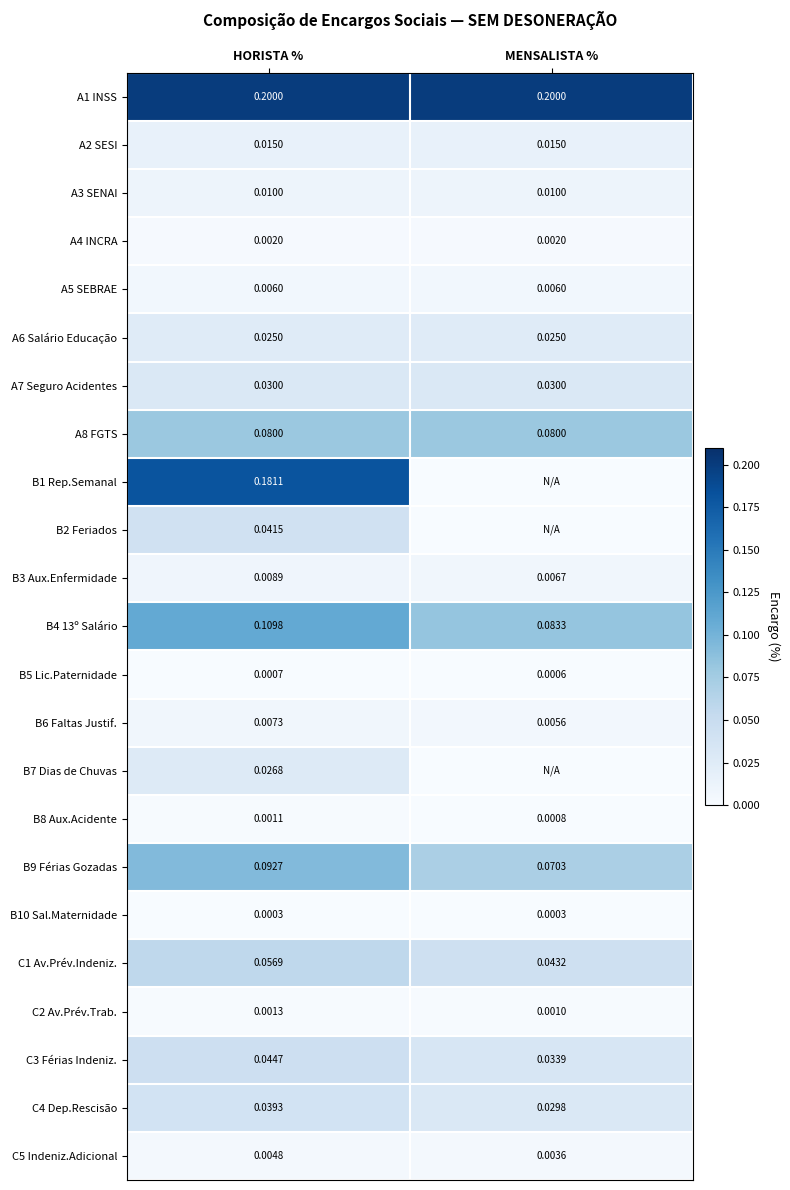

At how many categories does at least one series exceed 0?

2